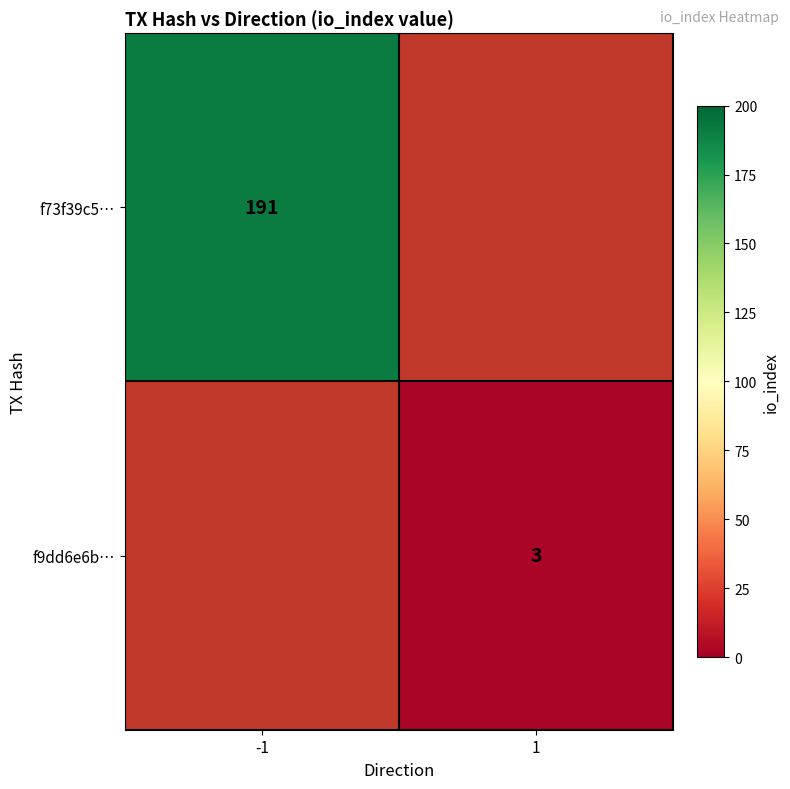

Is it true that f9dd6e6b… equals 5 at 1?

False